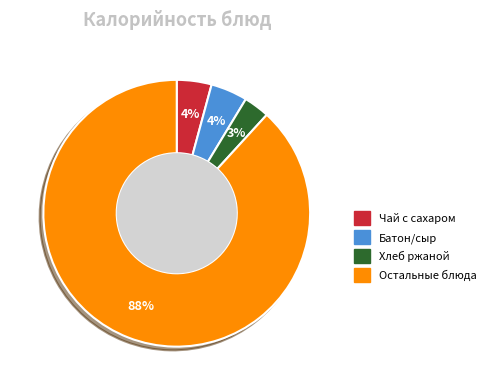

What is the largest slice in the pie chart?

Остальные блюда